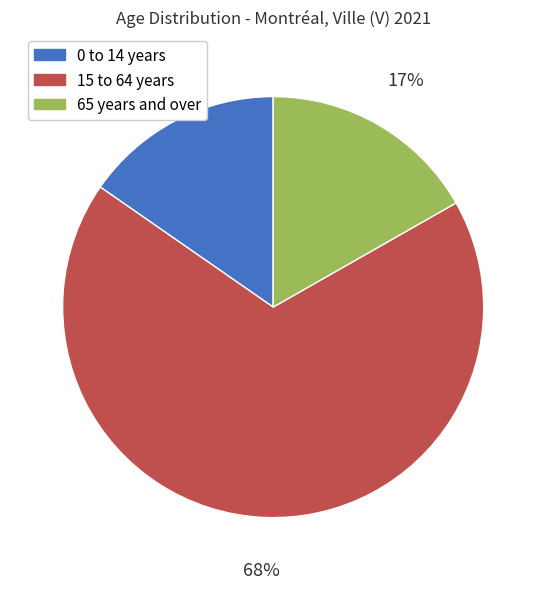

Is the sum of 15 to 64 years and 0 to 14 years greater than half?

Yes